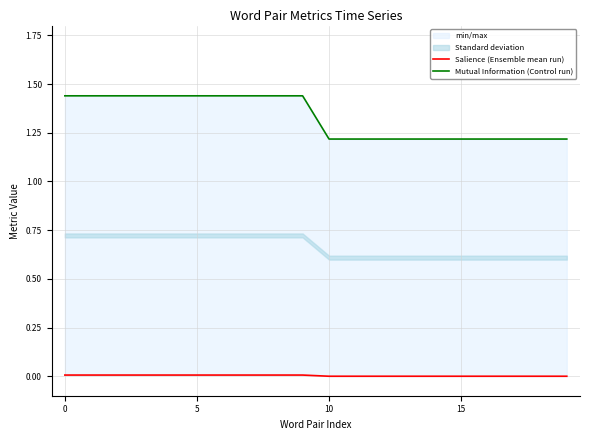

How many data points in Salience (Ensemble mean run) are above 0?

10